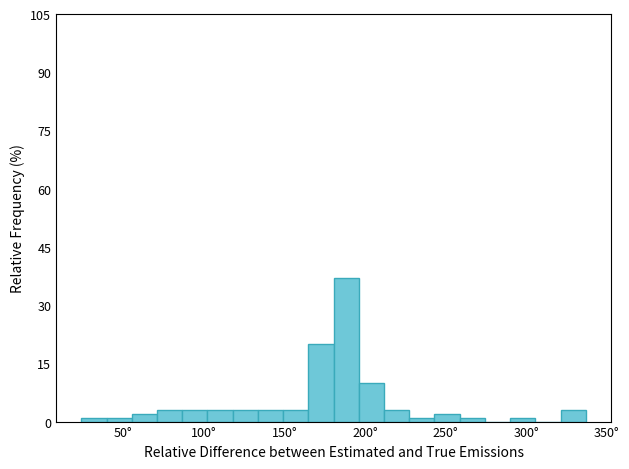

Around what value on the x-axis is the tallest bar? Give the approximate position of its centre, as read against the axis.

190